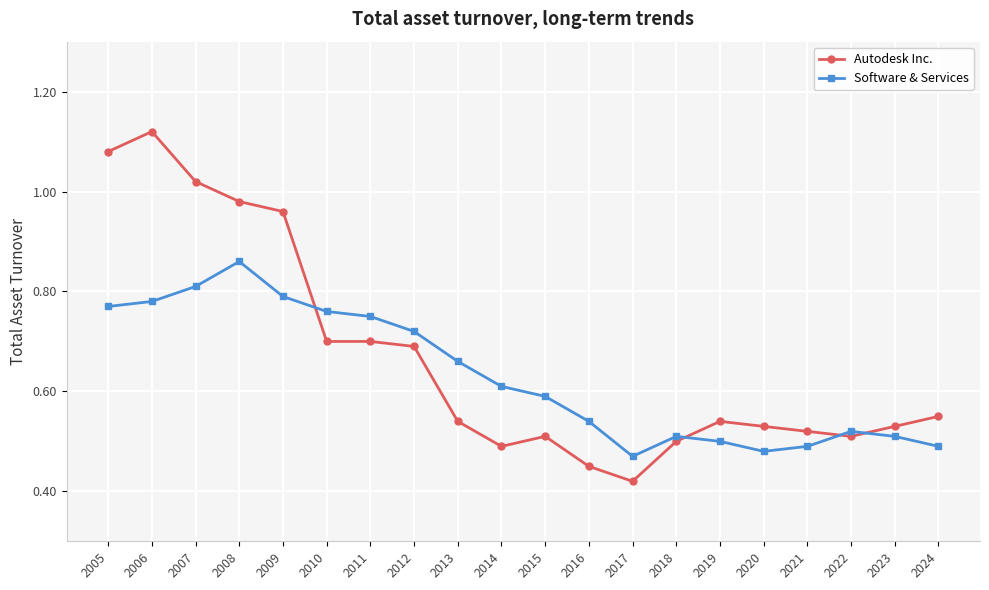

At which category does the chart reach its minimum across all series?

2017